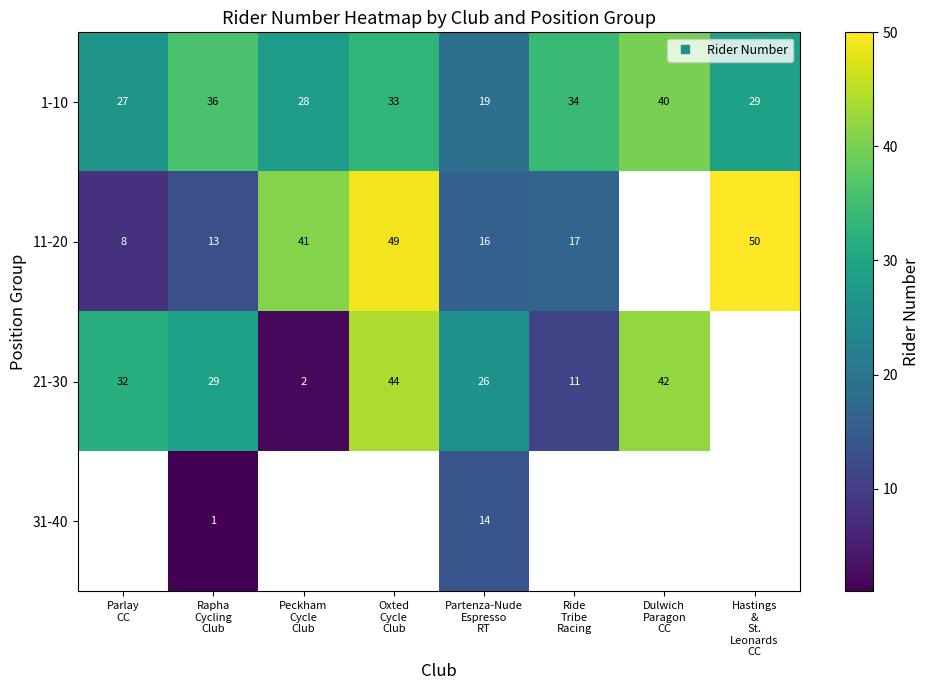

Count the number of categories in the chart.

8